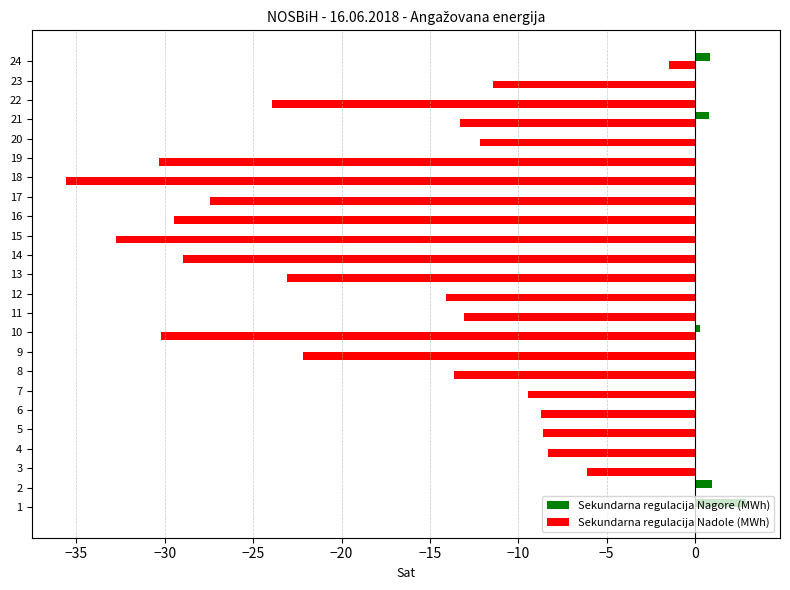

What is the greatest value displayed?

2.9